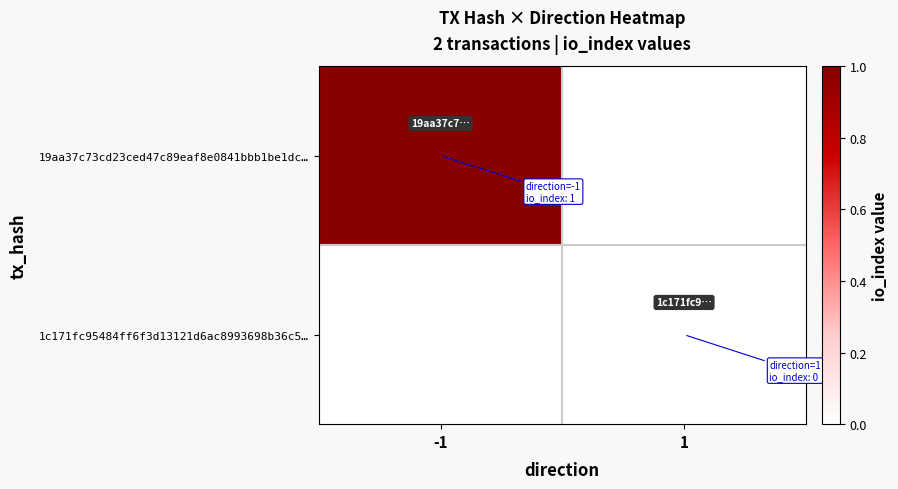

Which label corresponds to the largest value in the chart?

-1